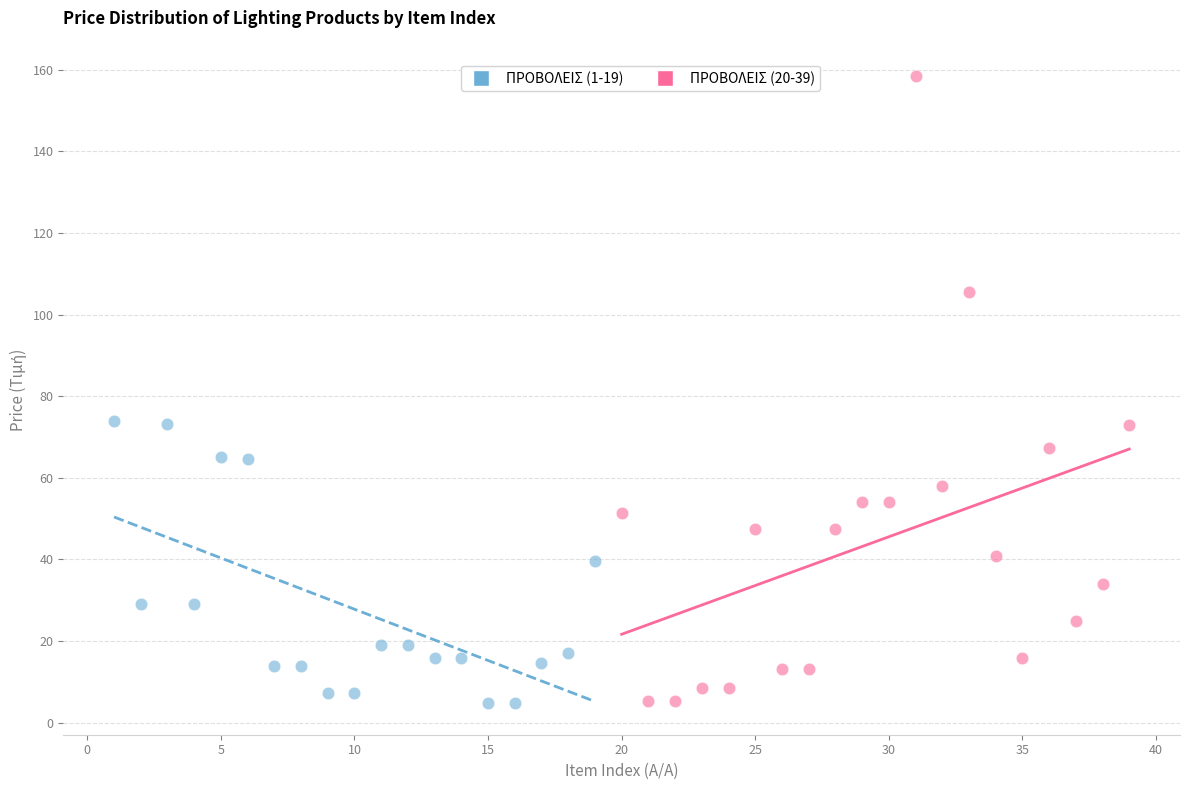

Which series has the widest spread of Y values?

ΠΡΟΒΟΛΕΙΣ (20-39)